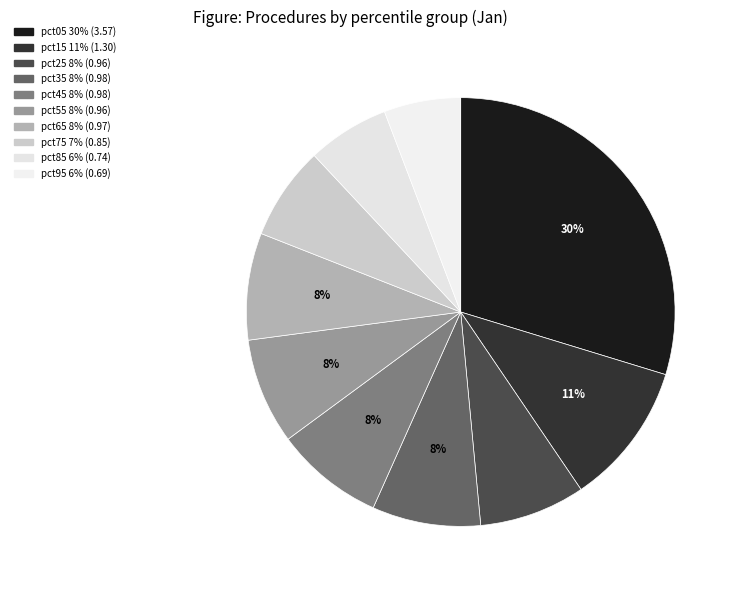

The pct35 slice represents 1% of the pie. True or false?

False